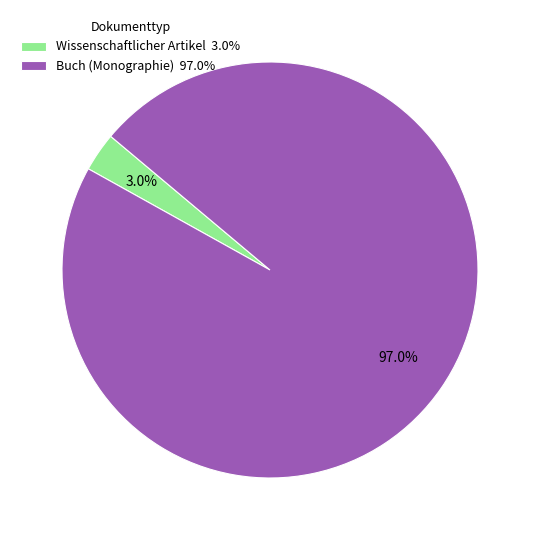

Combined, what portion of the pie is Wissenschaftlicher Artikel and Buch (Monographie)?

100.0%